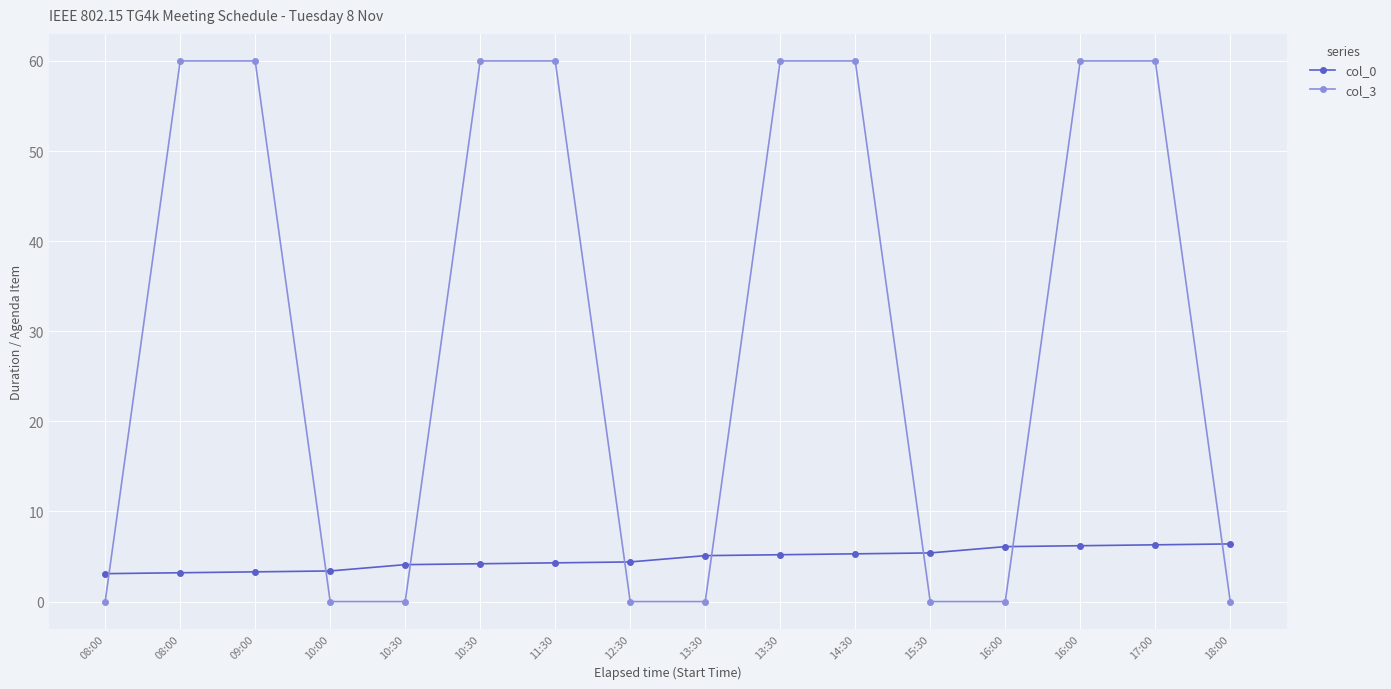

What is the total value across all series at 13:30?

5.1